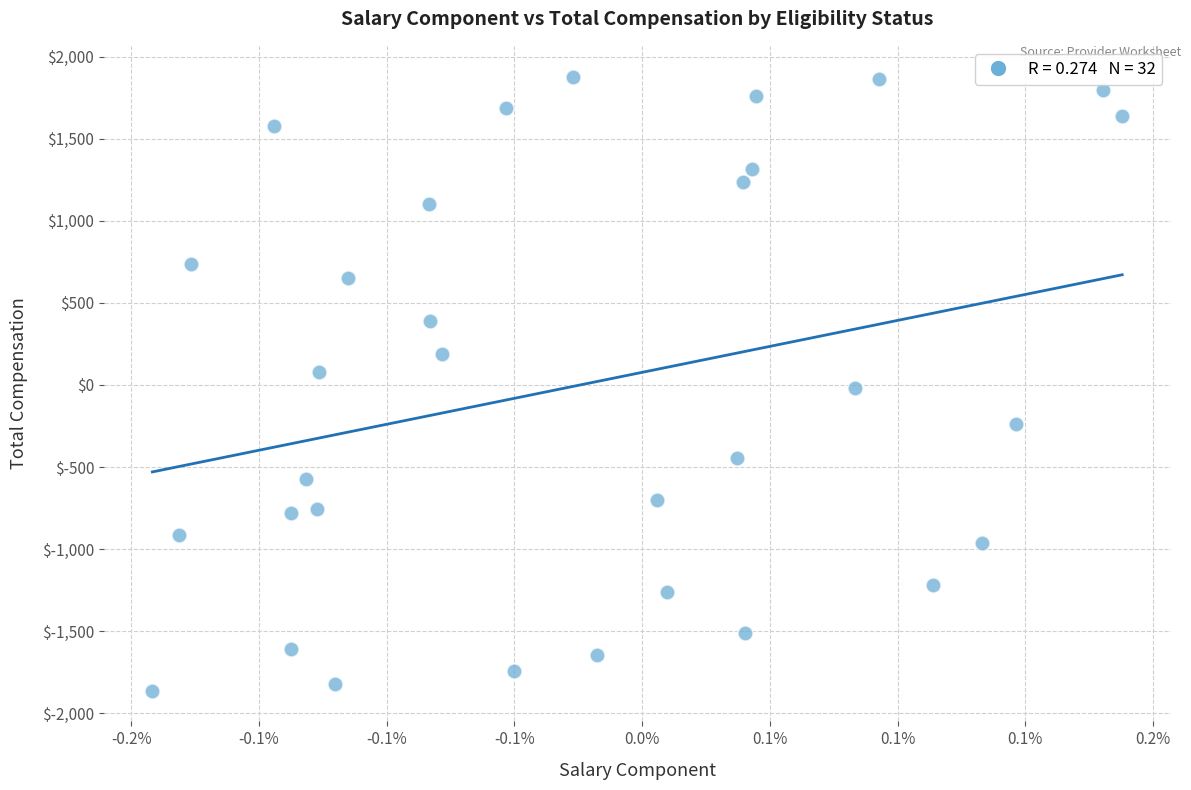

What is the range of Y values (max minus min)?

3740.8